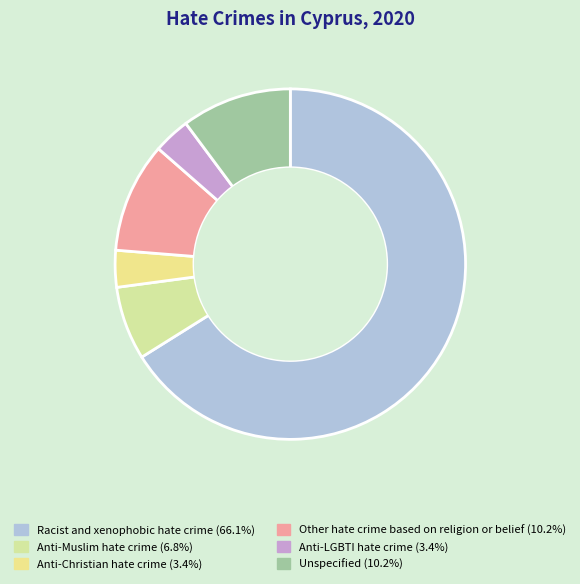

Rank the categories by value from lowest to highest.

Anti-Christian hate crime, Anti-LGBTI hate crime, Anti-Muslim hate crime, Other hate crime based on religion or belief, Unspecified, Racist and xenophobic hate crime